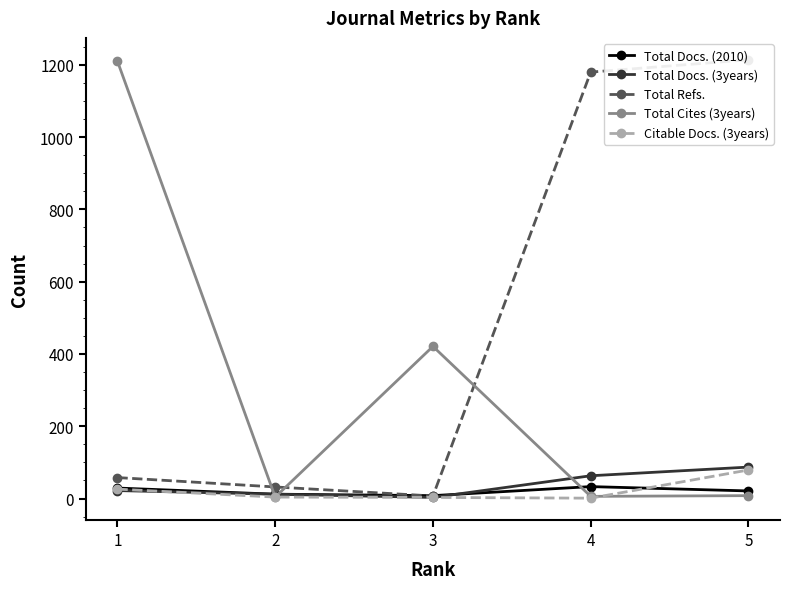

How many values in the Total Refs. series are below 58?

2